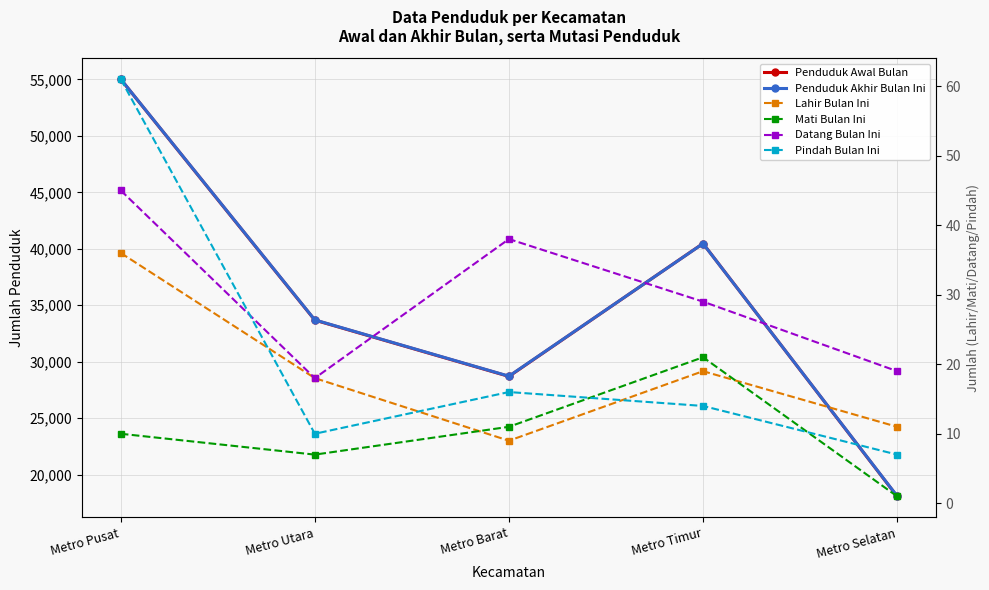

True or false: Pindah Bulan Ini and Lahir Bulan Ini cross at least once.

True